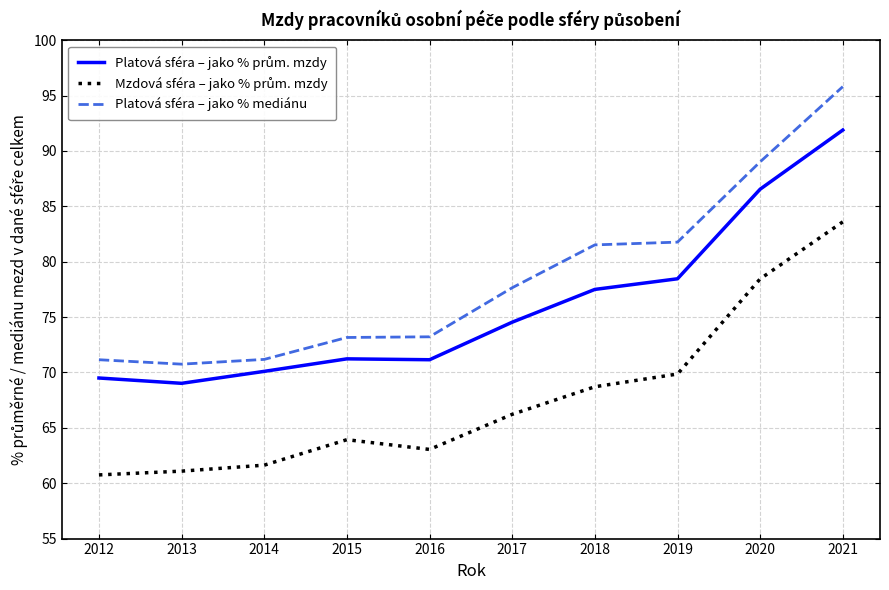

True or false: Platová sféra – jako % mediánu has a value of 70.8 at 2013.

True